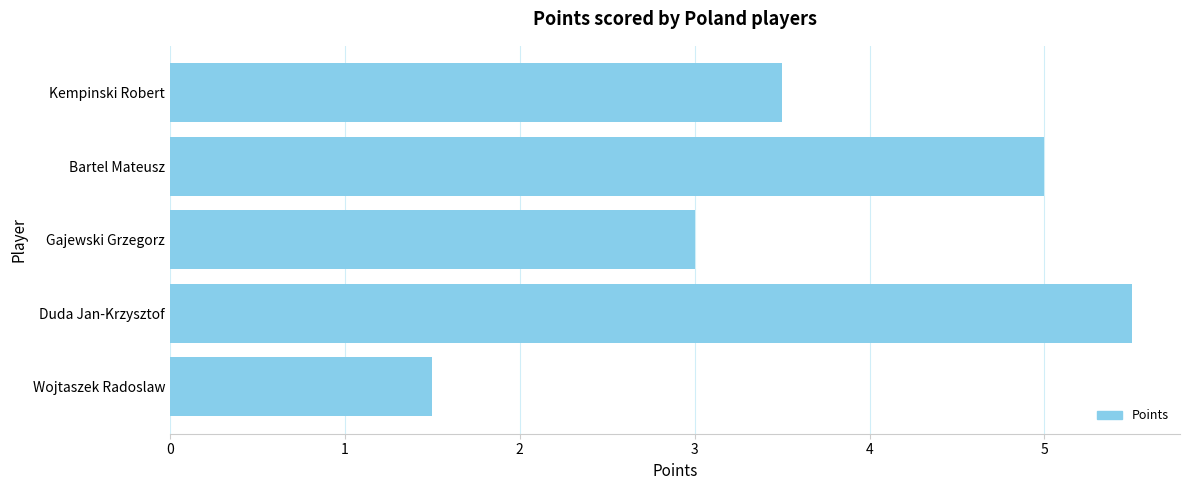

What is the average value?

3.7